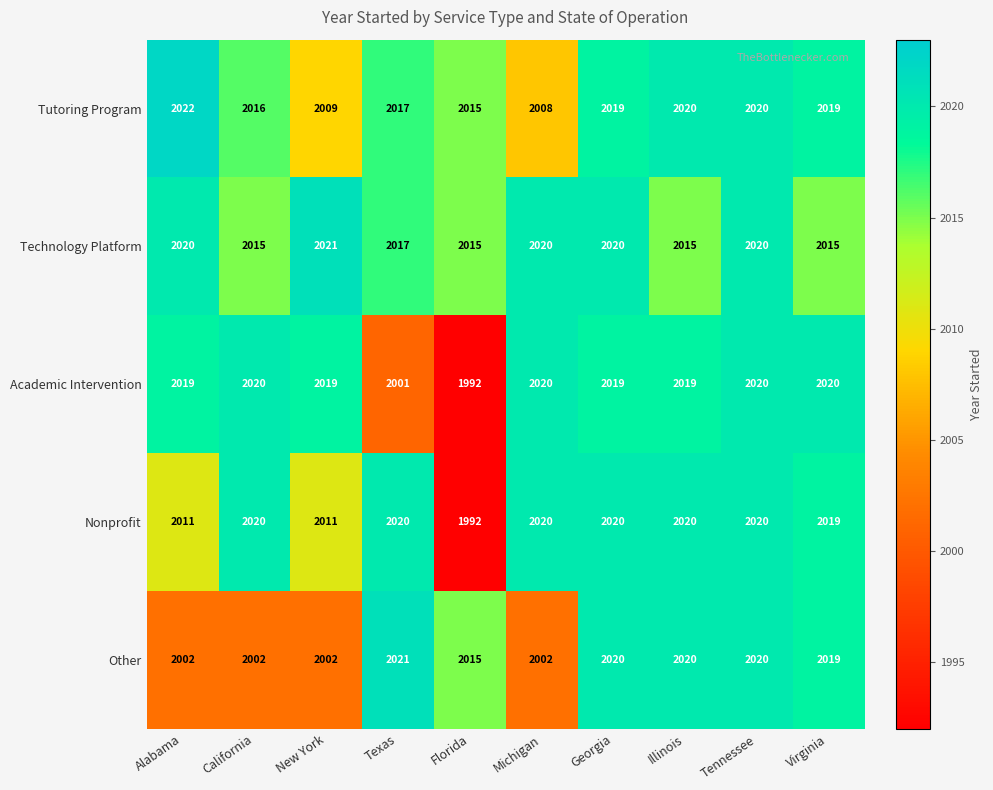

How many distinct data groups are displayed?

5